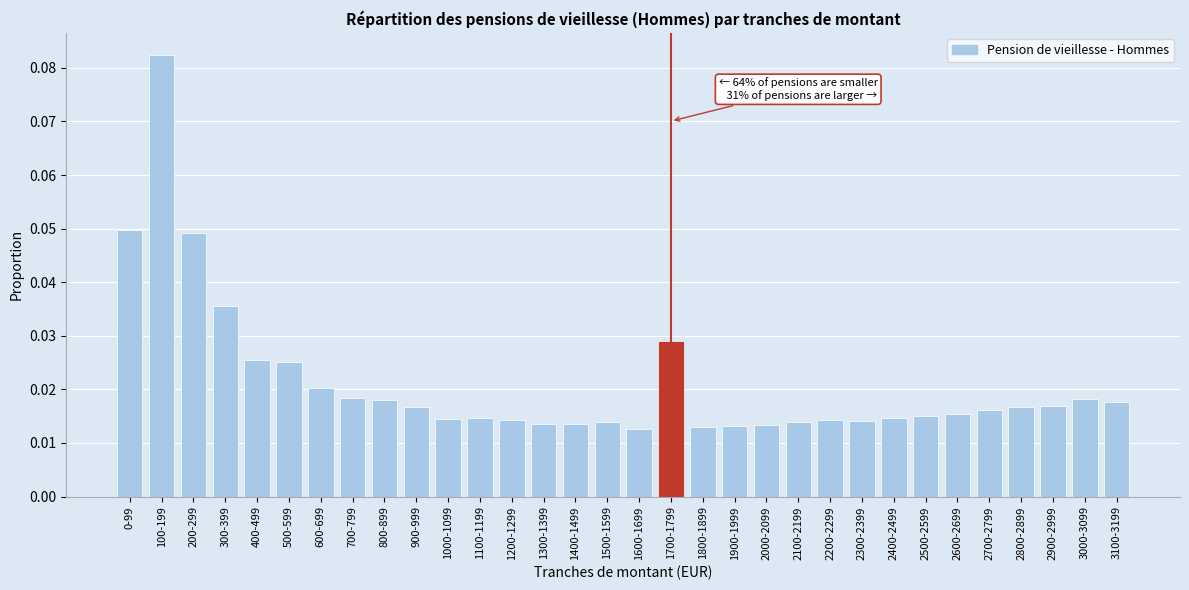

Between 1900-1999 and 2500-2599, which is larger?

2500-2599